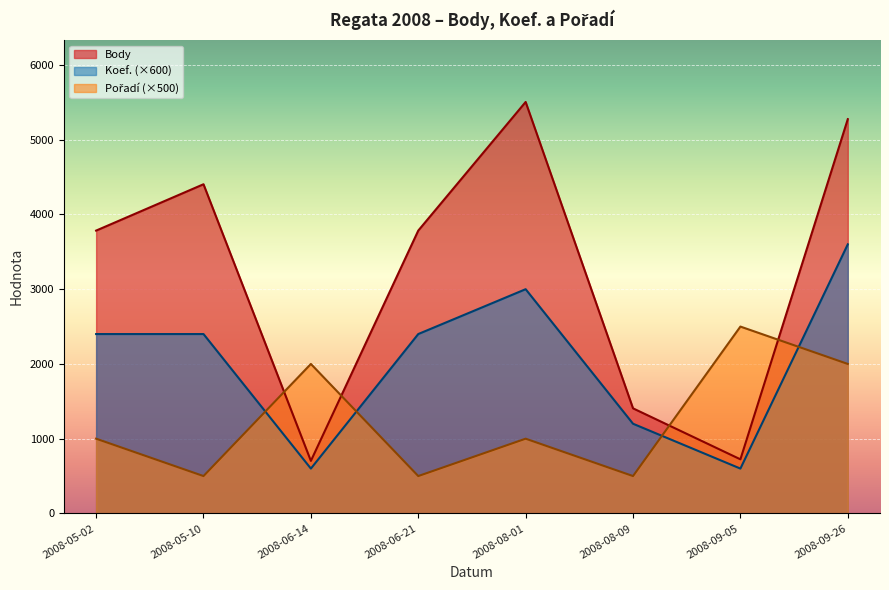

What is the maximum value for Pořadí?

2500